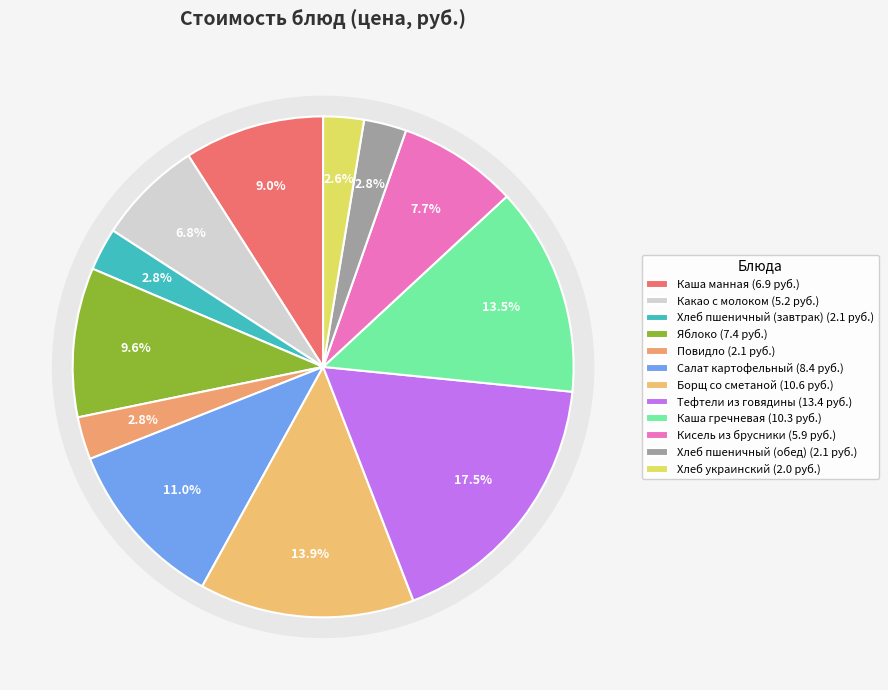

Which slice is the smallest?

Хлеб украинский